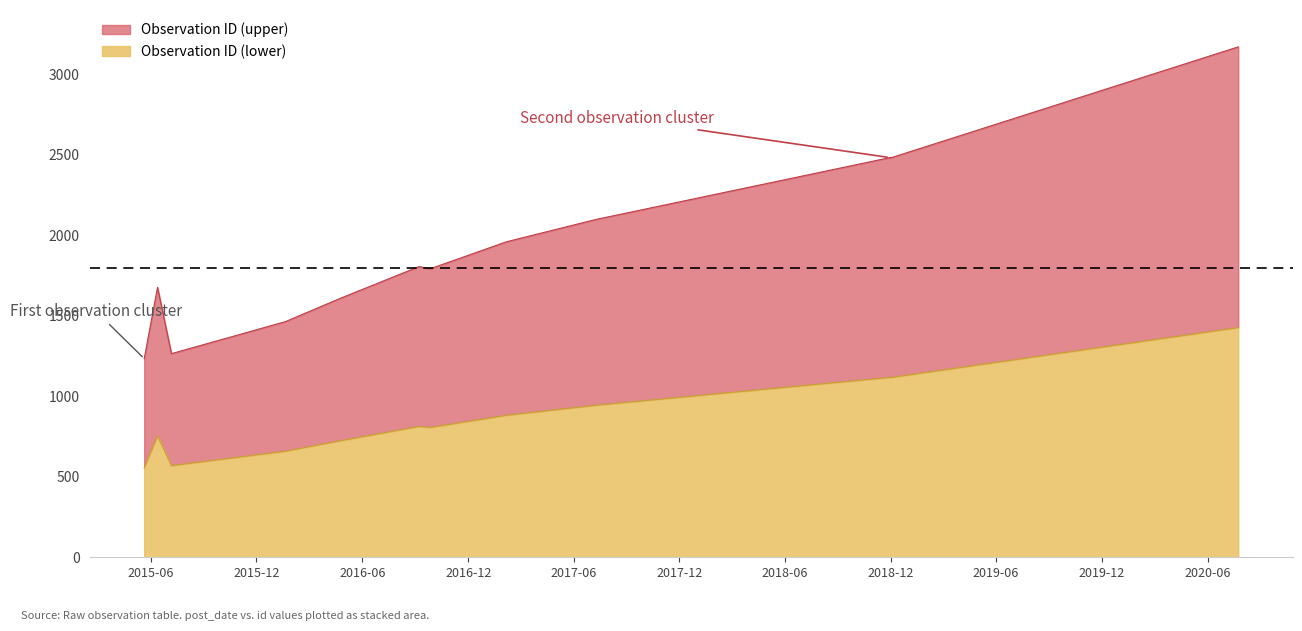

Which category has the lowest value across all series?

2015-05-21